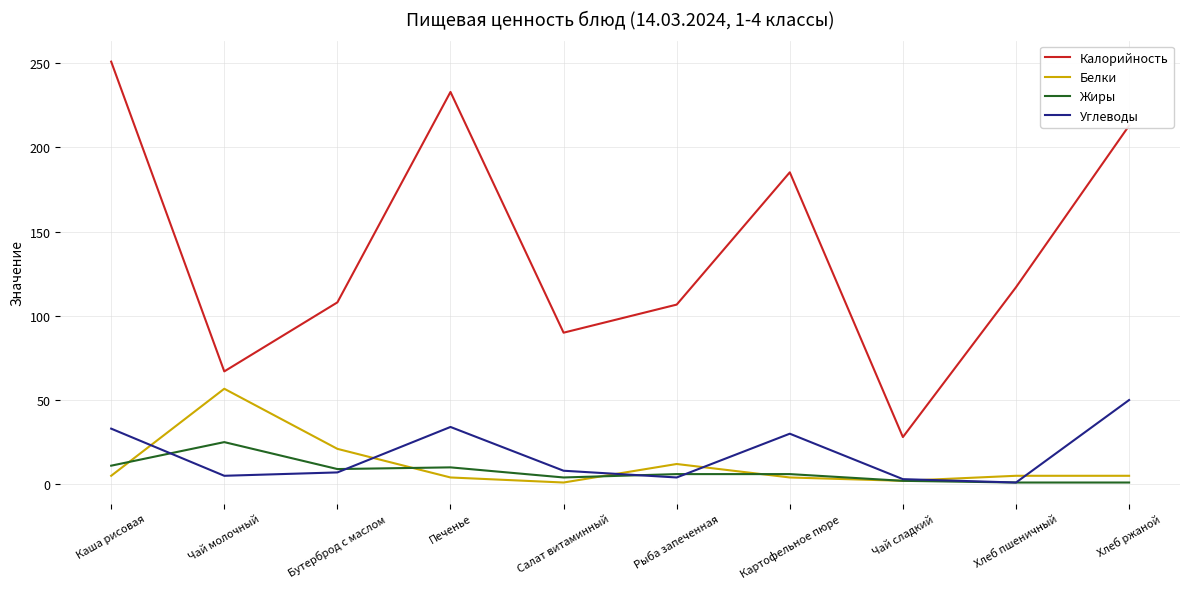

Which series has the largest total across all categories?

Калорийность